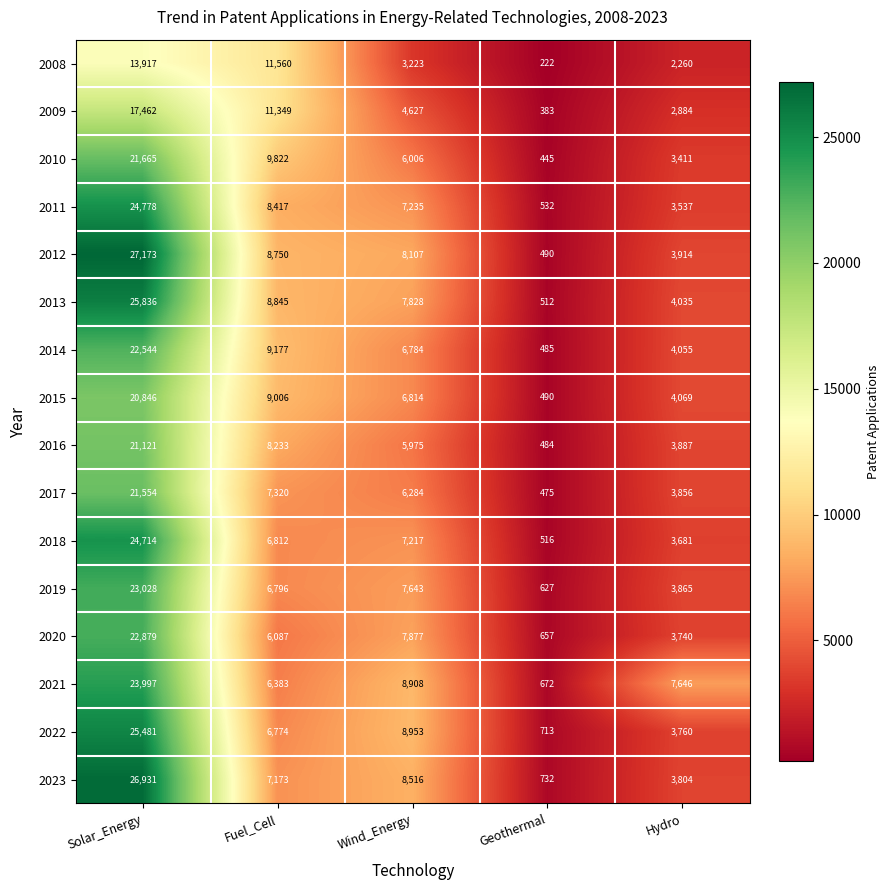

The 2020 series shows 4115 at Wind_Energy. True or false?

False